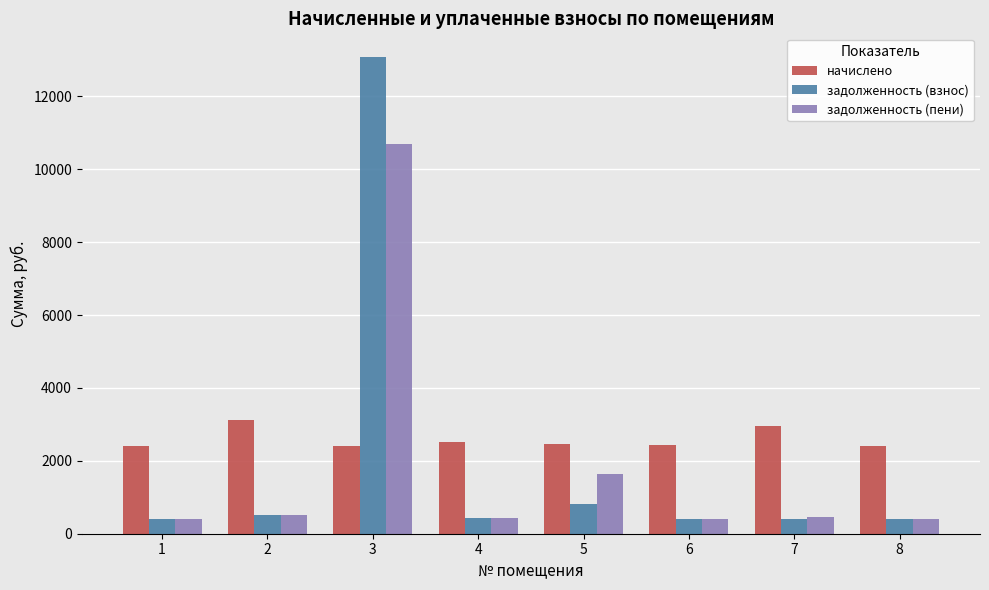

What is the greatest value displayed?

13079.4